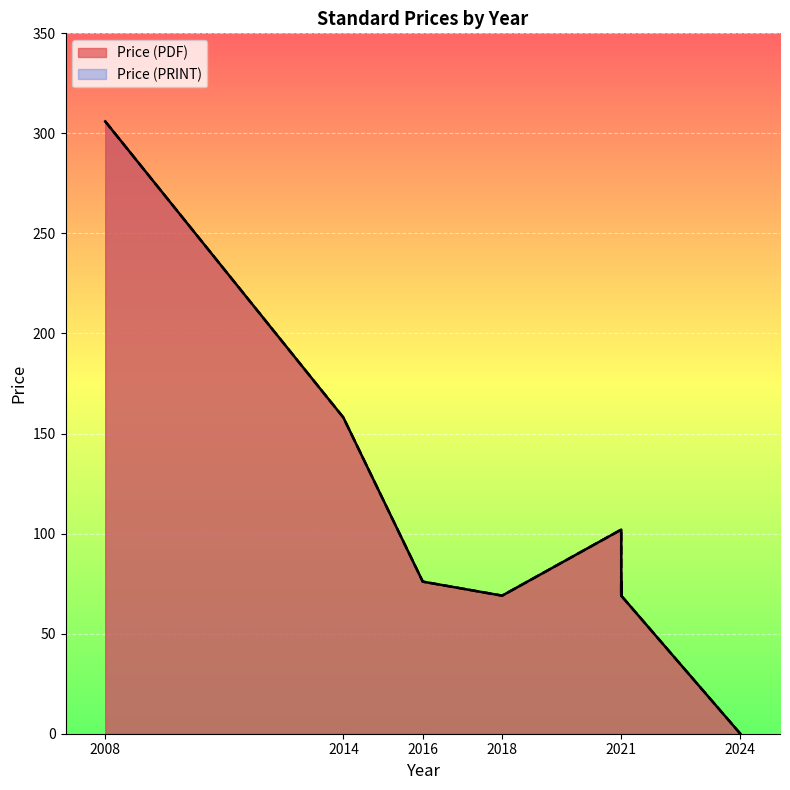

Which series has the largest total across all categories?

Price (PDF)